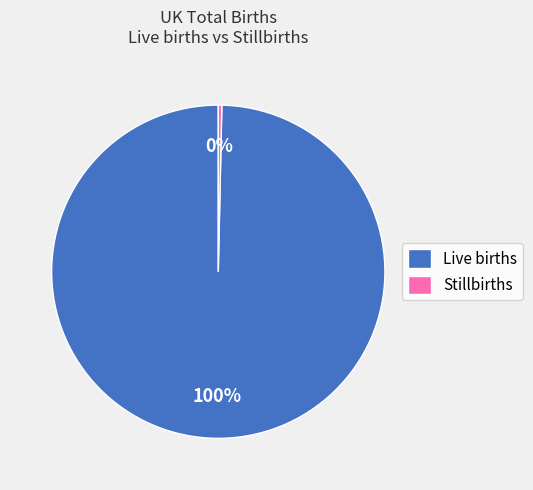

Which category has the biggest portion of the pie?

Live births